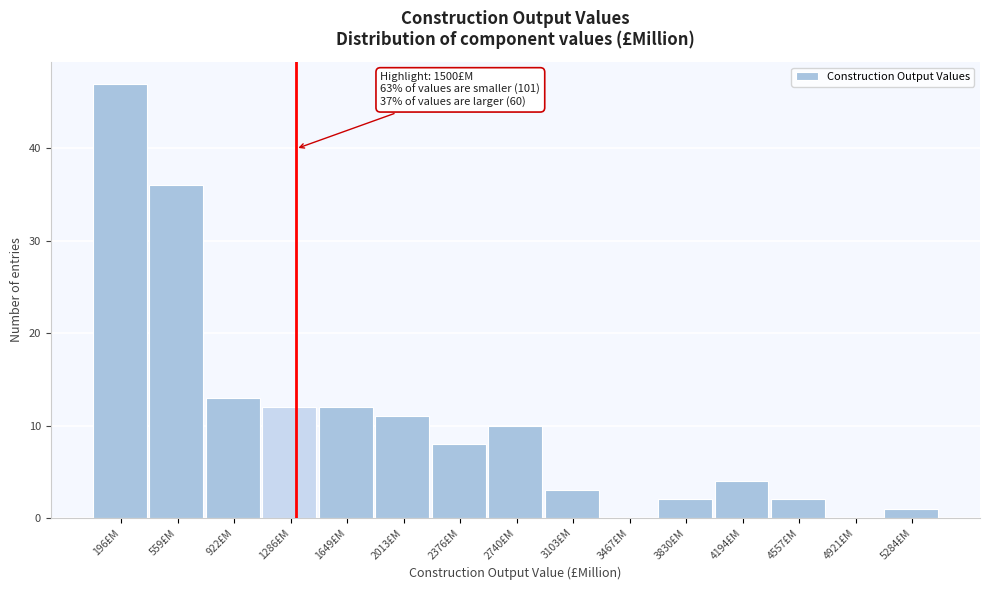

Reading left to right, what are all the values shown in this chart?

196£M=47	559£M=36	922£M=13	1286£M=12	1649£M=12	2013£M=11	2376£M=8	2740£M=10	3103£M=3	3467£M=0	3830£M=2	4194£M=4	4557£M=2	4921£M=0	5284£M=1